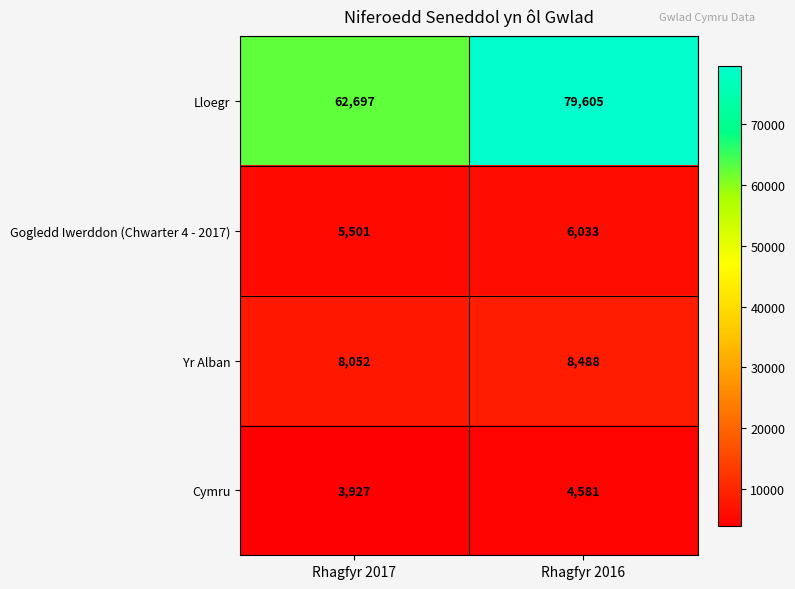

Reading right to left, list all the values displayed in this chart.

Lloegr: 79605	62697
Gogledd Iwerddon (Chwarter 4 - 2017): 6033	5501
Yr Alban: 8488	8052
Cymru: 4581	3927